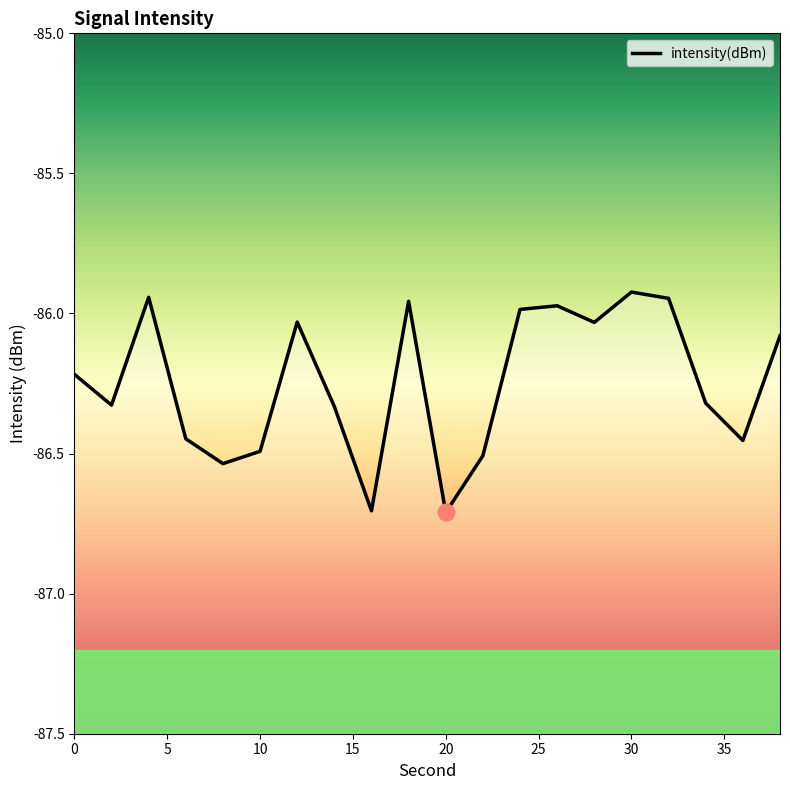

Reading right to left, what are all the values shown in this chart?

38=-86.1	36=-86.5	34=-86.3	32=-85.9	30=-85.9	28=-86.0	26=-86.0	24=-86.0	22=-86.5	20=-86.7	18=-86.0	16=-86.7	14=-86.3	12=-86.0	10=-86.5	8=-86.5	6=-86.4	4=-85.9	2=-86.3	0=-86.2